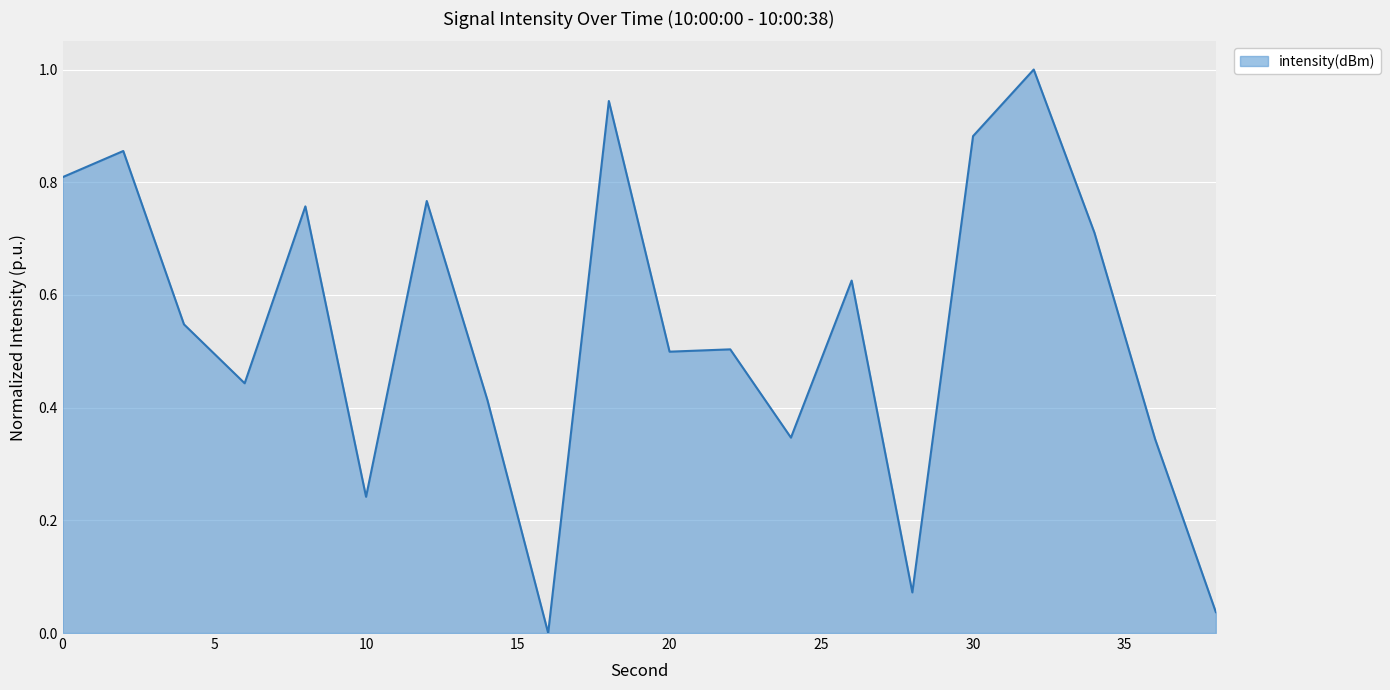

What is the difference between the maximum and minimum values?

1.0